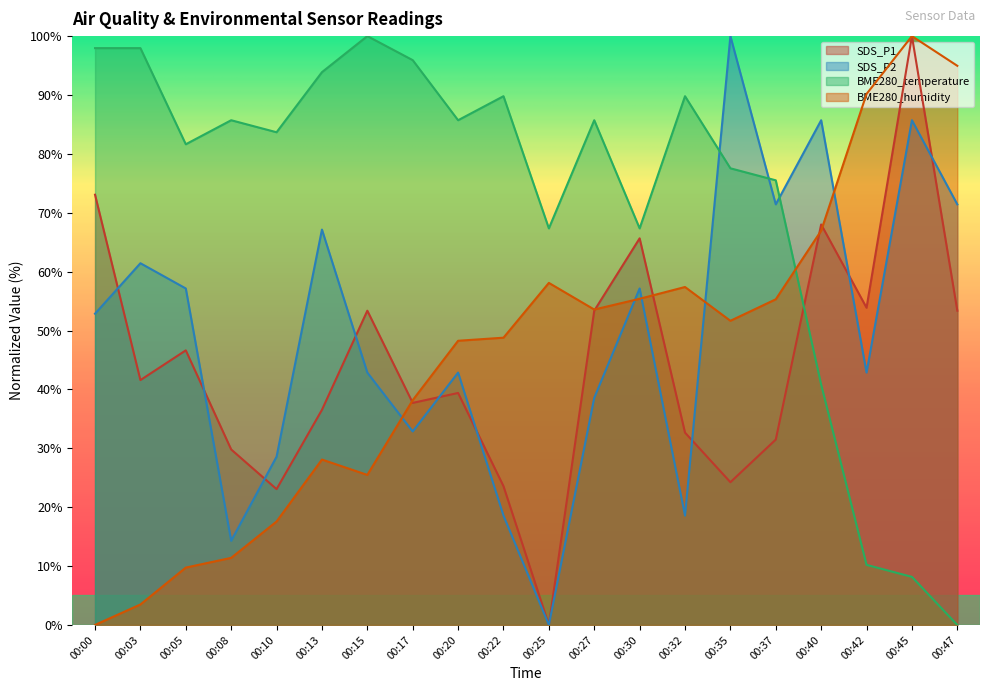

Which series changed the most between 00:00 and 00:10?

SDS_P1